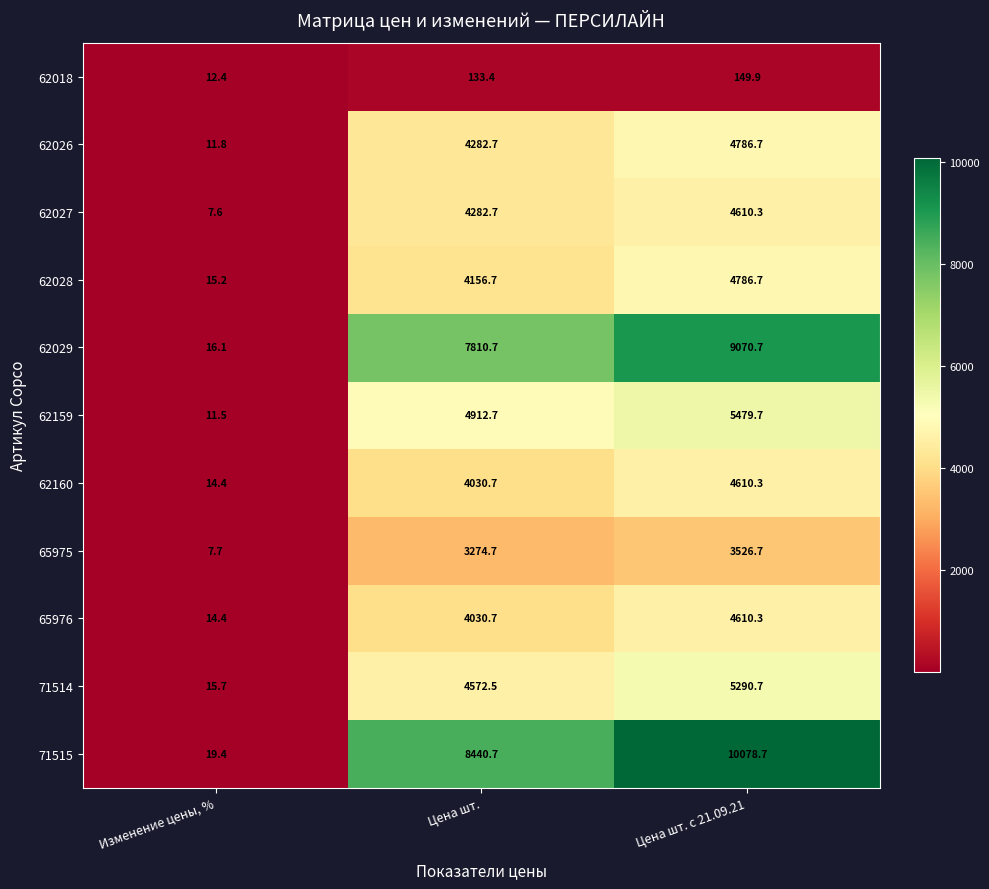

Which category has the lowest value across all series?

Изменение цены, %